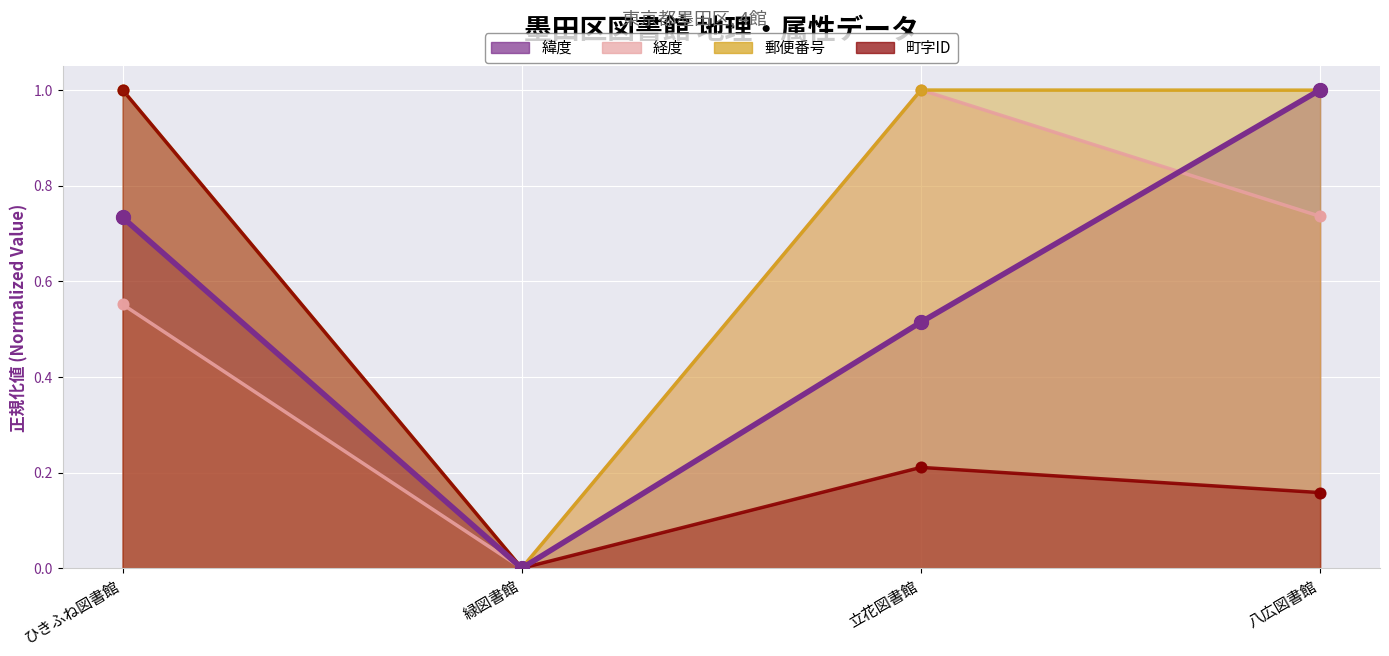

What is the total value across all series at 八広図書館?

2.9